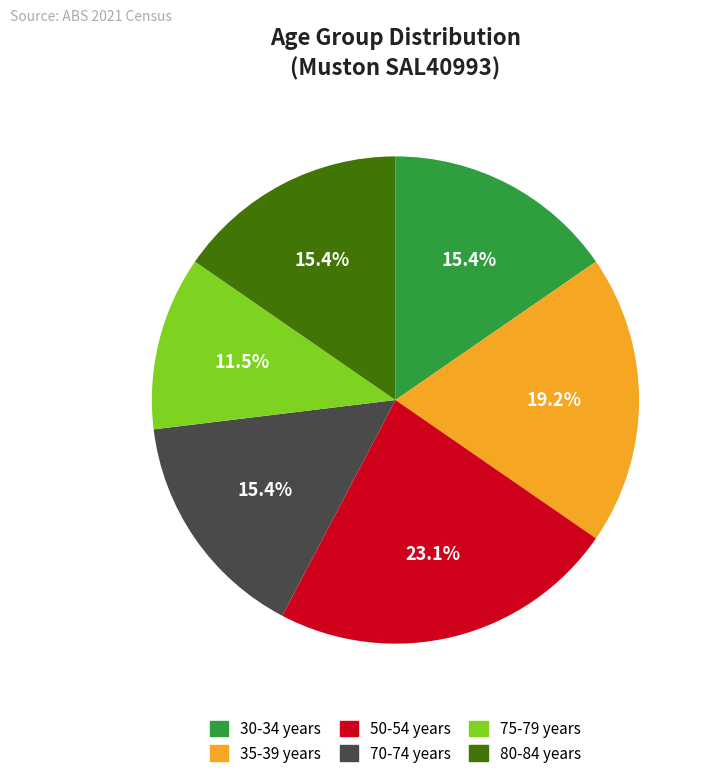

Is there a majority slice in this chart?

No